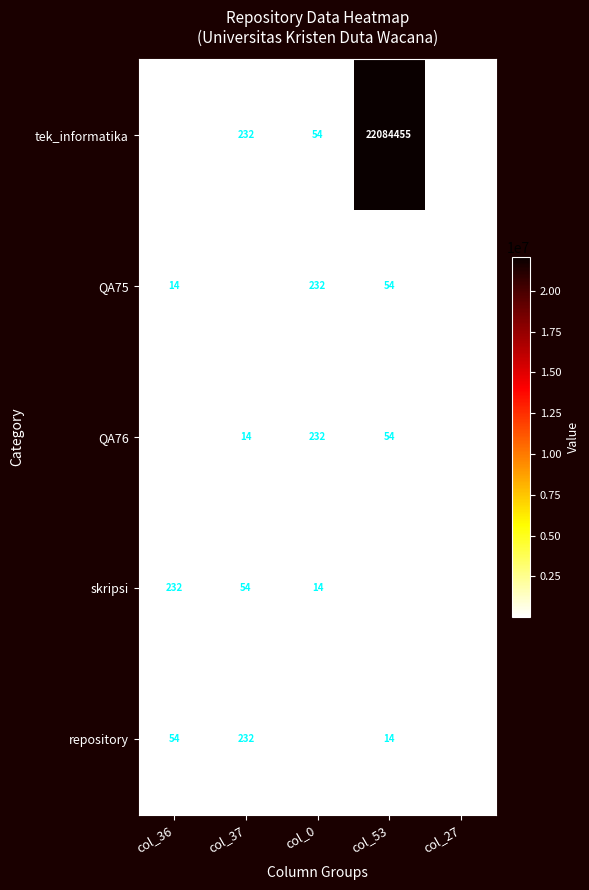

True or false: QA76 has a value of 232 at col_0.

True